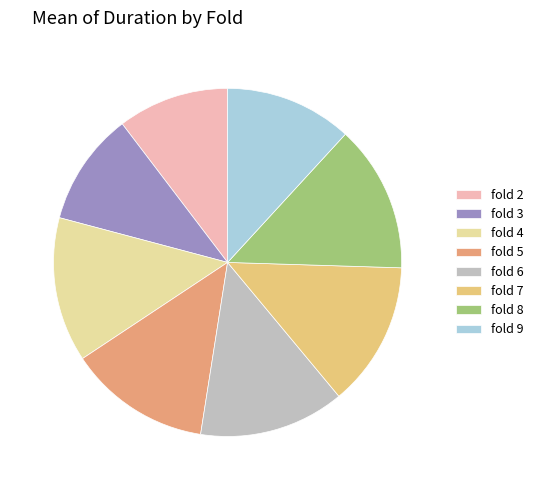

Is there a majority slice in this chart?

No